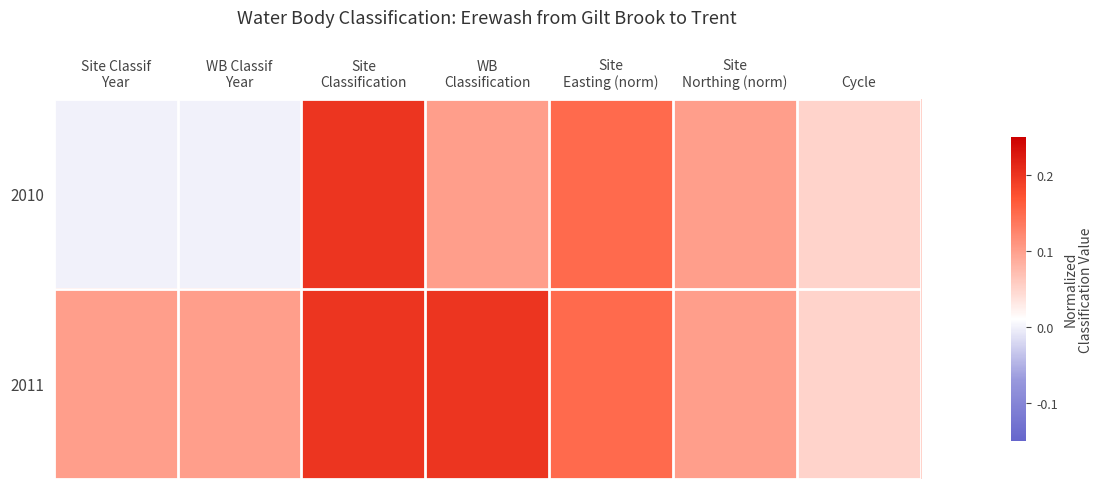

At how many categories does at least one series exceed 0?

7